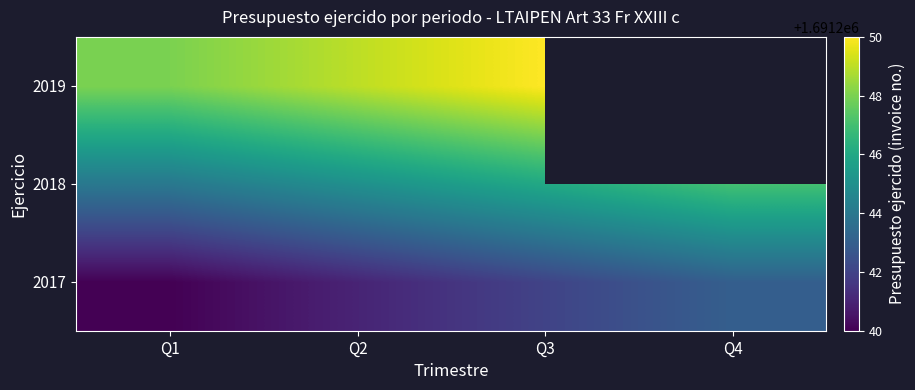

How many series are shown in this chart?

3